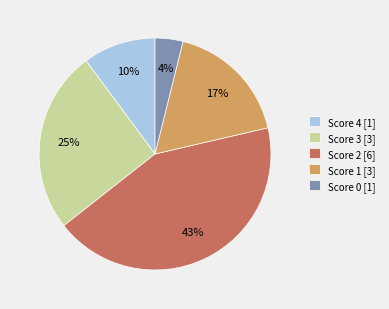

To the nearest percent, what is the difference between the largest and smallest slice percentages?

39%